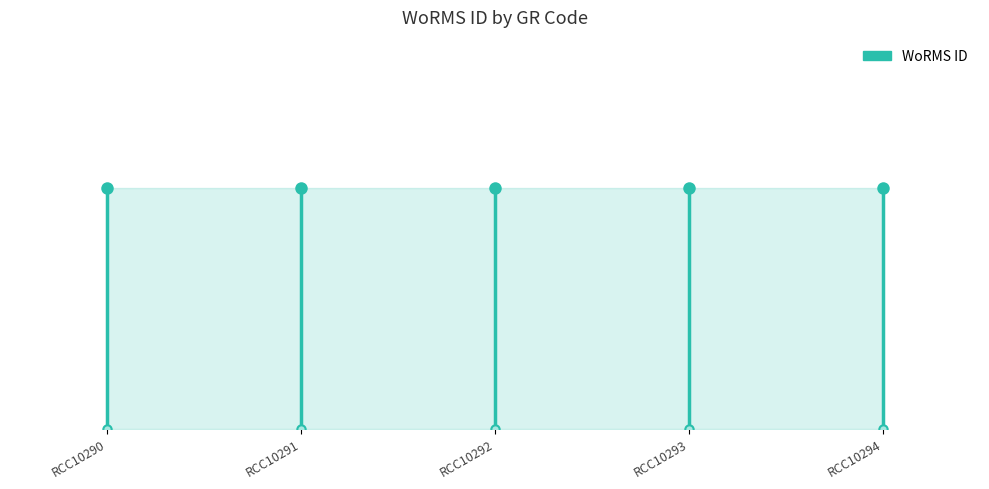

What is the sum of the values at RCC10291 and RCC10290?

288343